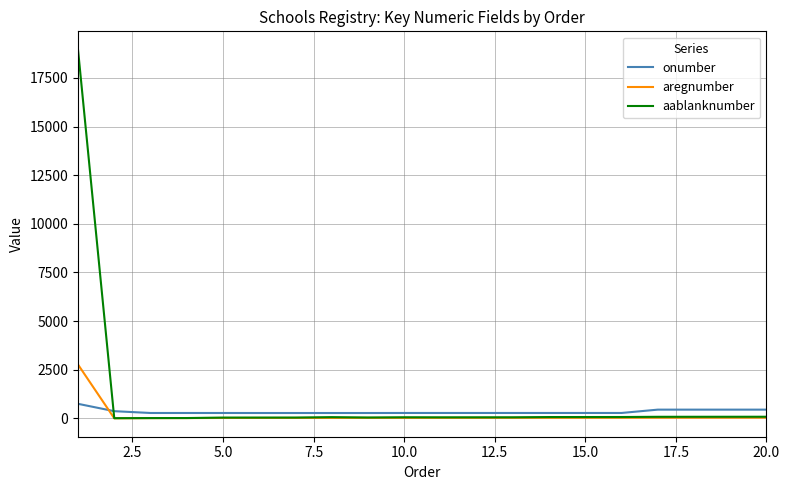

What is the greatest value displayed?

18951